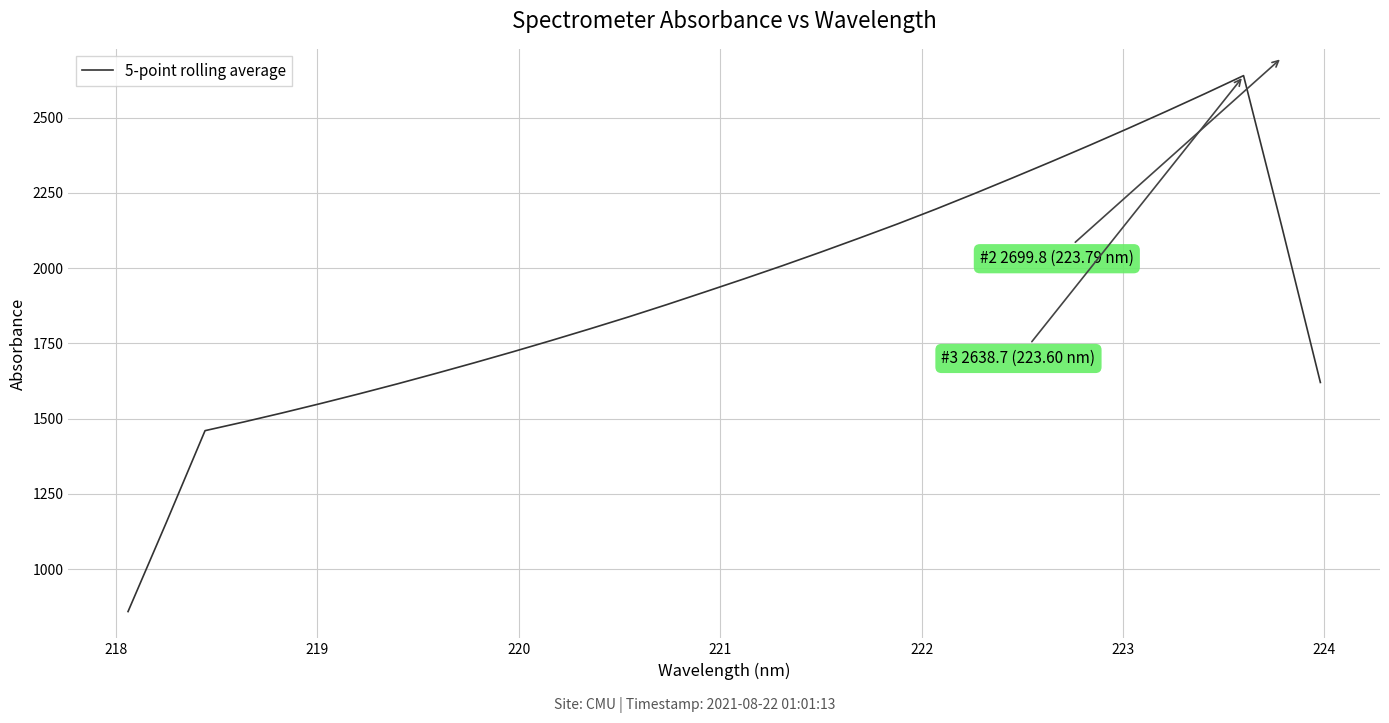

What is the difference between the maximum and minimum values?

1781.1